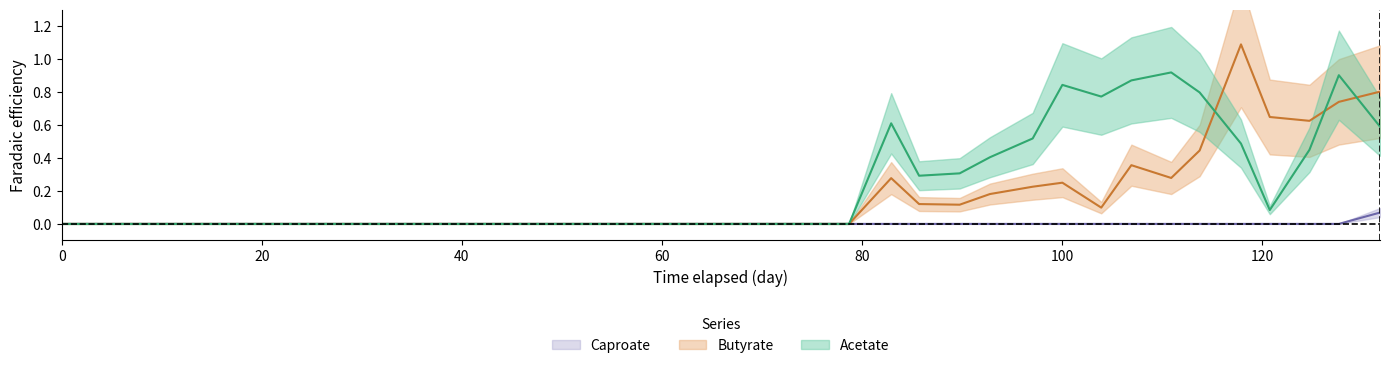

What are all the series names shown in the legend?

Acetate, Butyrate, Caproate